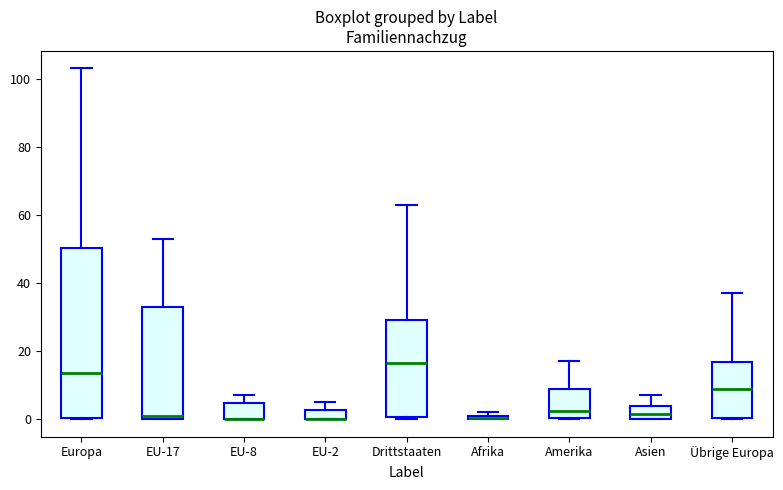

Which box is the tallest, from its lower edge to its upper edge?

Europa